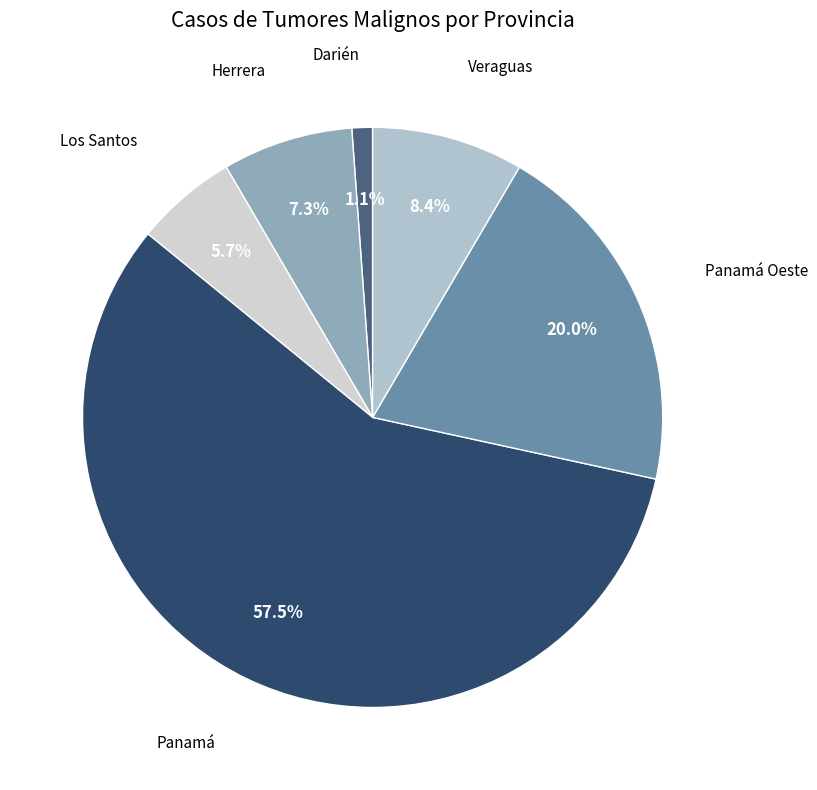

What is the total percentage of Darién and Los Santos?

6.8%